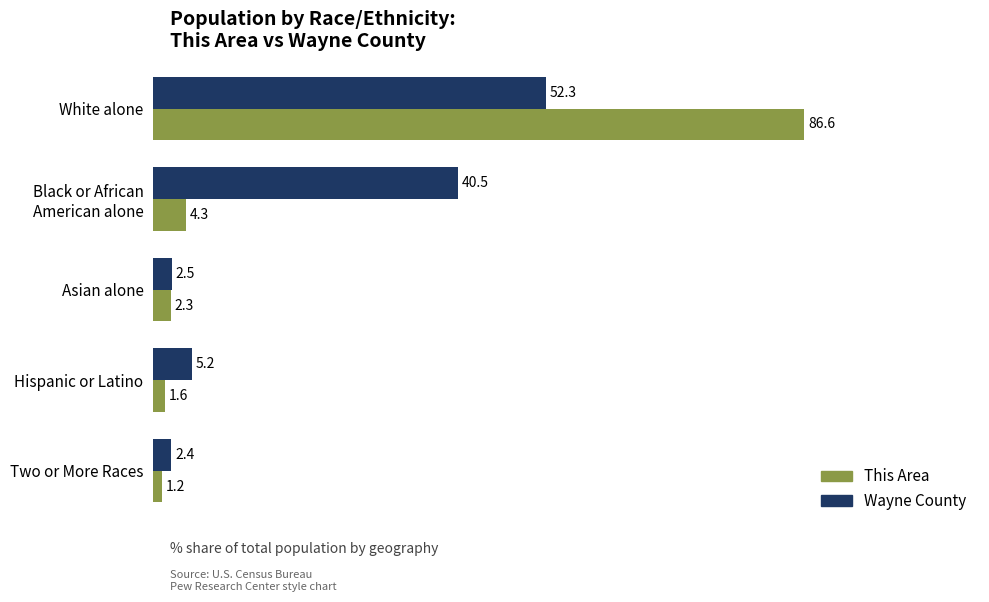

What is the total value across all series at Asian alone?

4.8